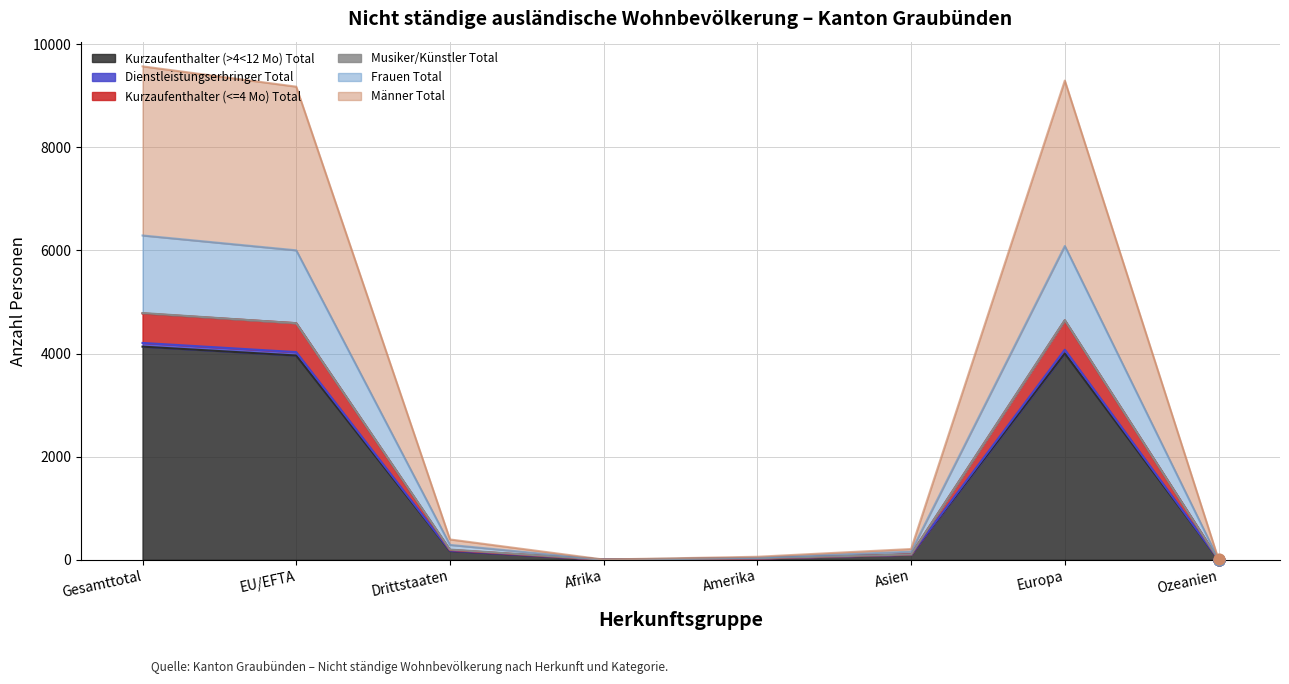

At how many categories does at least one series exceed 4928?

3